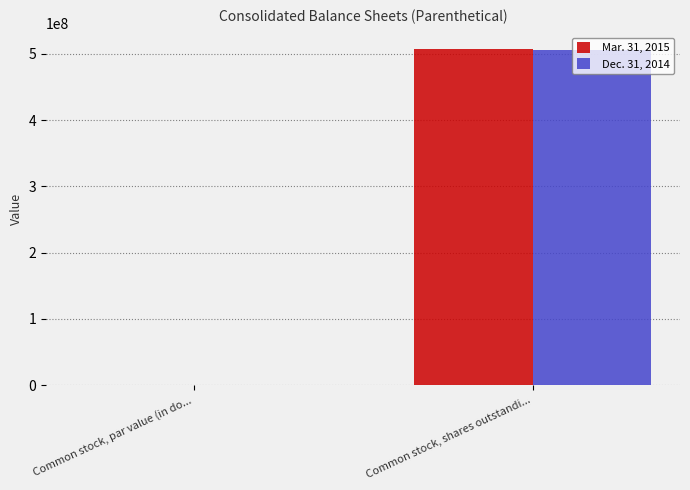

What is the sum of all Mar. 31, 2015 values?

506663772.5